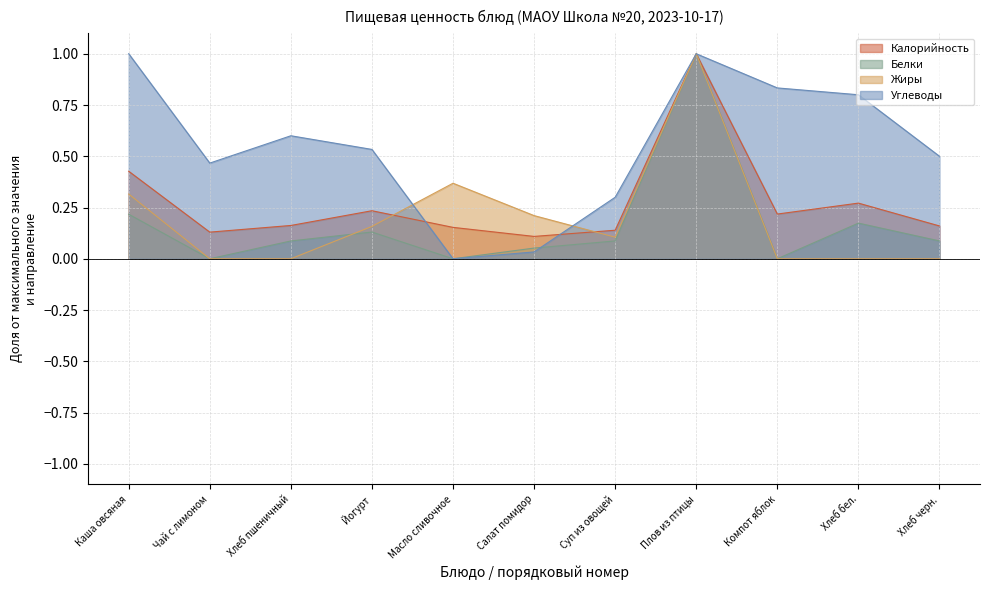

How many positive values does the Жиры series have?

6